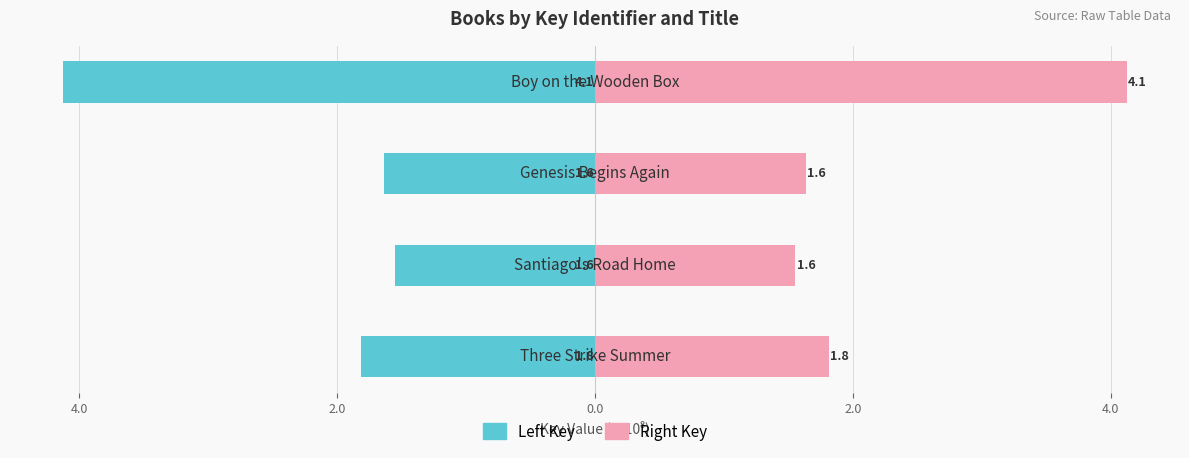

What is the average value of the Left Key series?

-2.3